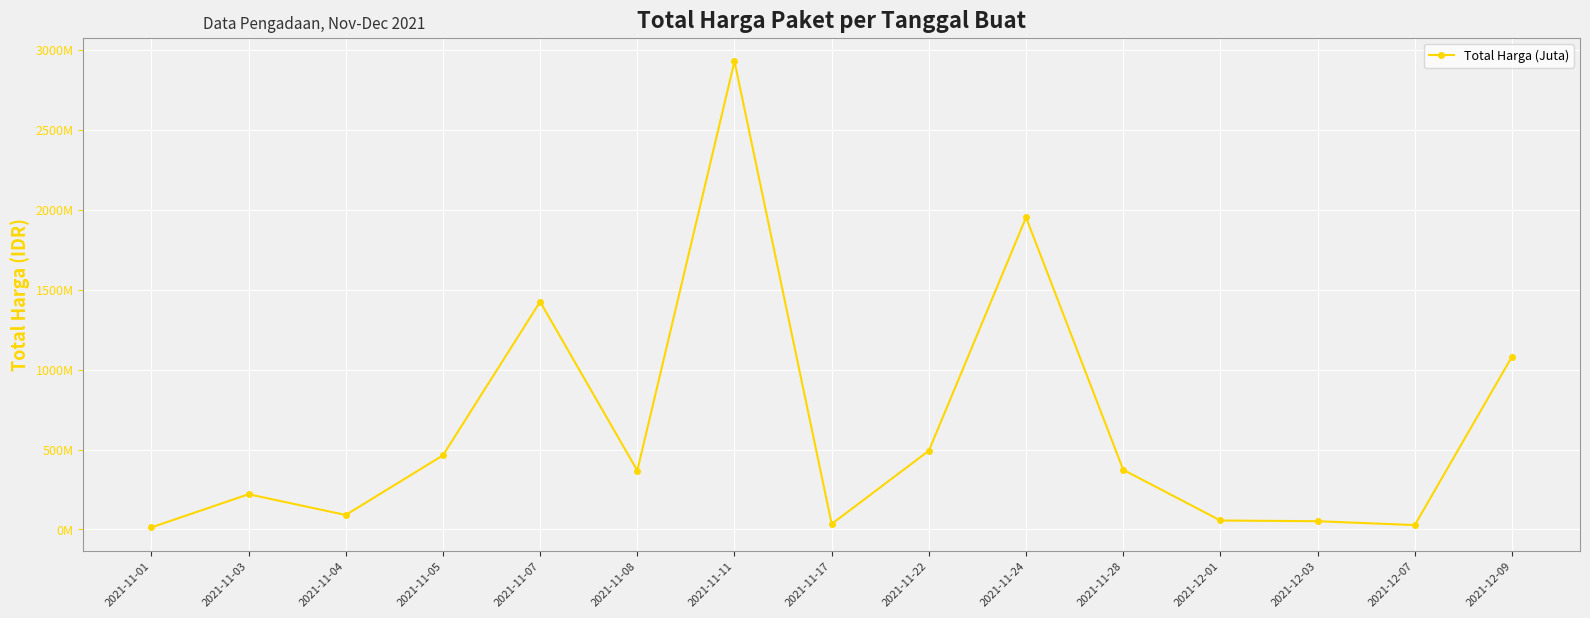

Does the chart have visible grid lines?

Yes